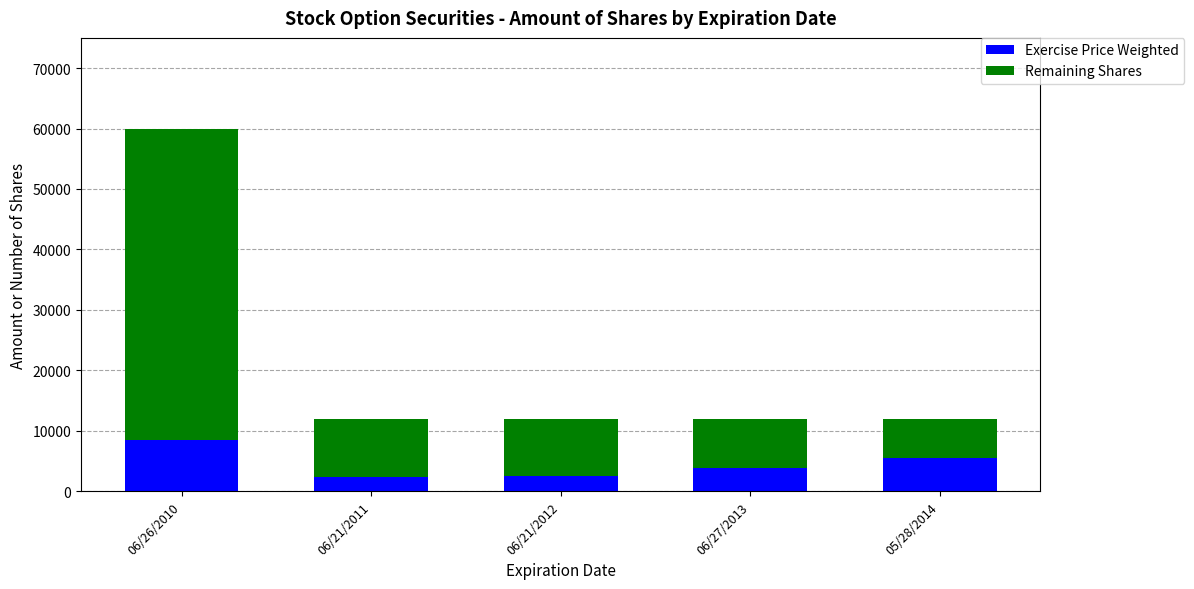

How many values in the Exercise Price Weighted series are below 3781?

2